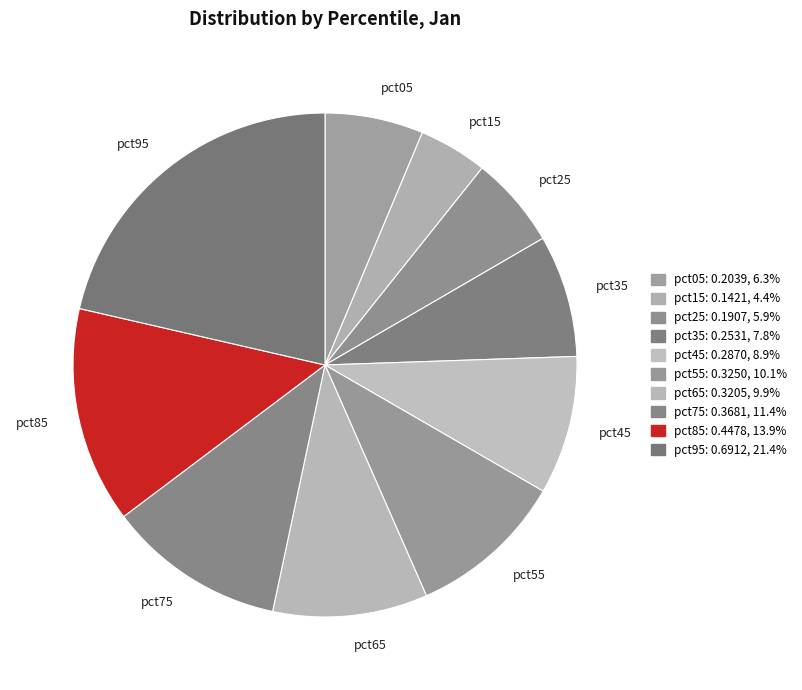

True or false: pct75 accounts for 11% of the total.

True